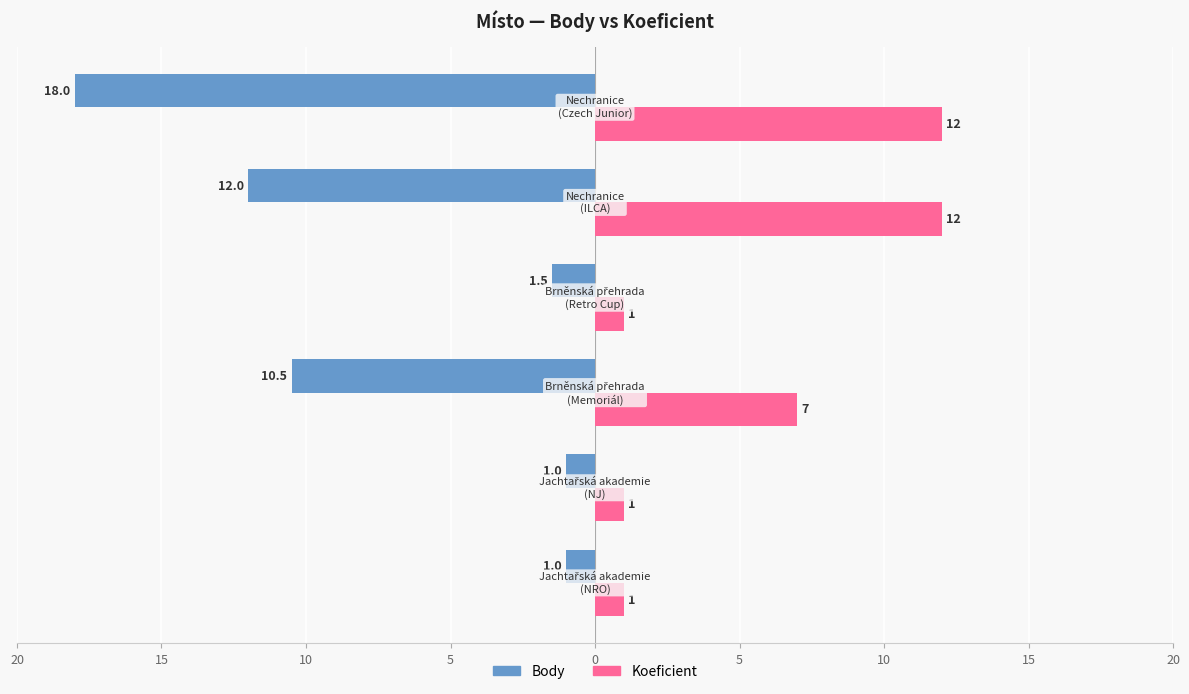

What is the lowest value of the Body series?

-18.0